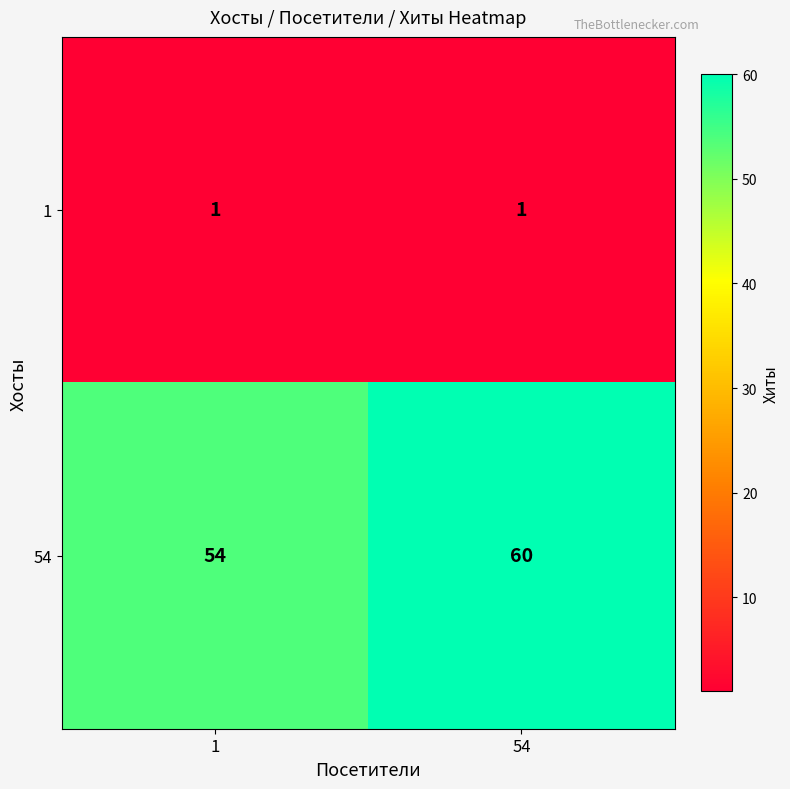

Rank the categories by 54 value from lowest to highest.

1, 54